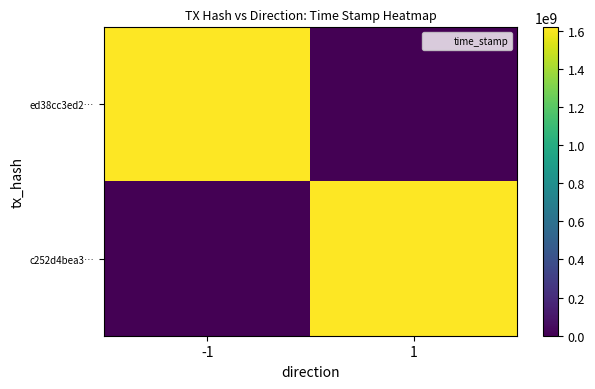

Which series has the widest spread of values?

ed38cc3ed2…